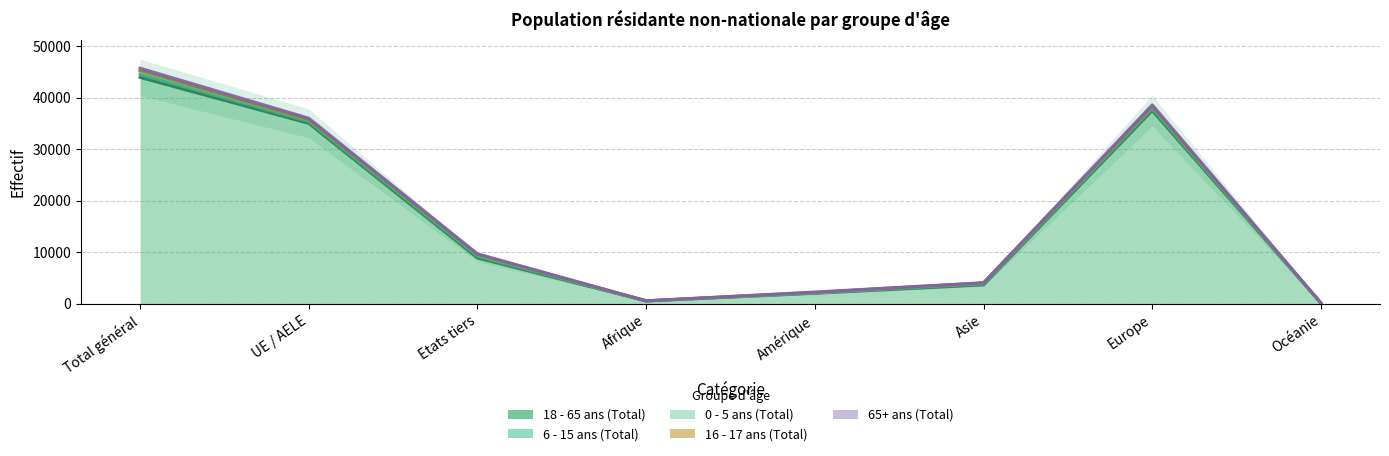

What is the difference between the highest and lowest values at Amérique?

2000